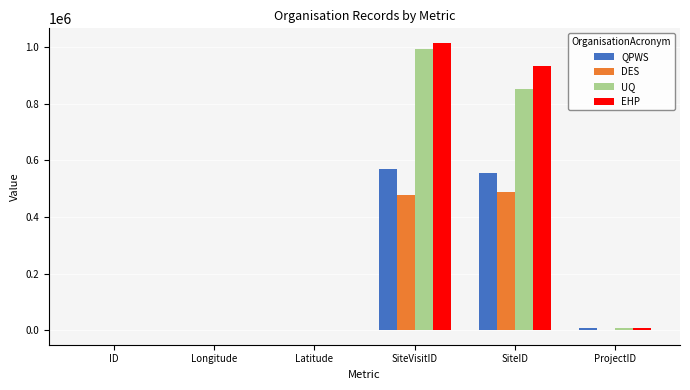

How many data points does each series have?

6